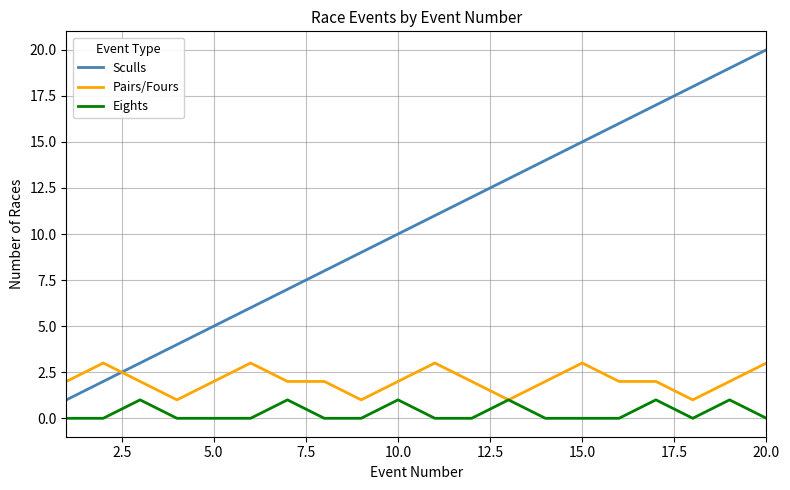

Which series has the largest total across all categories?

Sculls